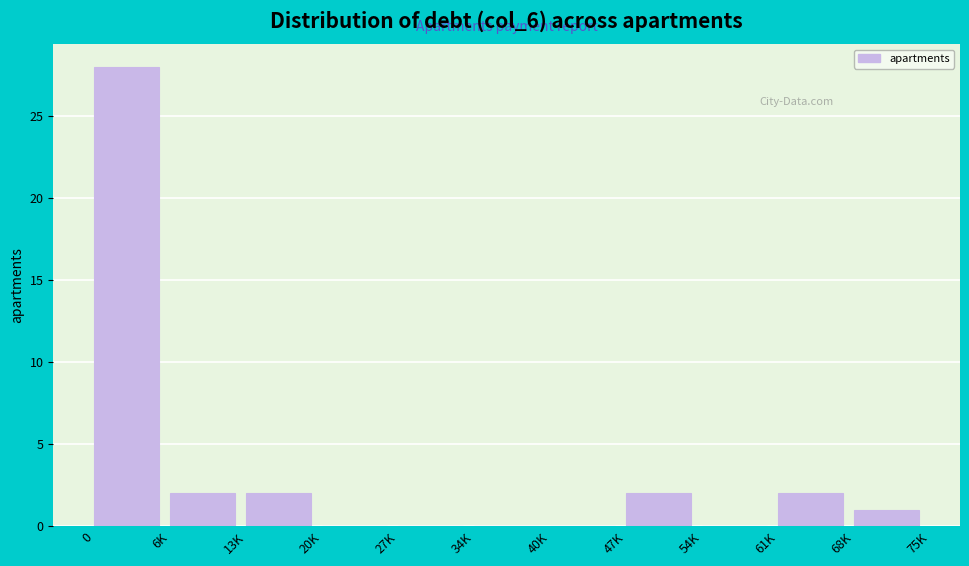

Reading left to right, list all the values displayed in this chart.

0=28	6K=2	13K=2	20K=0	27K=0	34K=0	40K=0	47K=2	54K=0	61K=2	68K=1